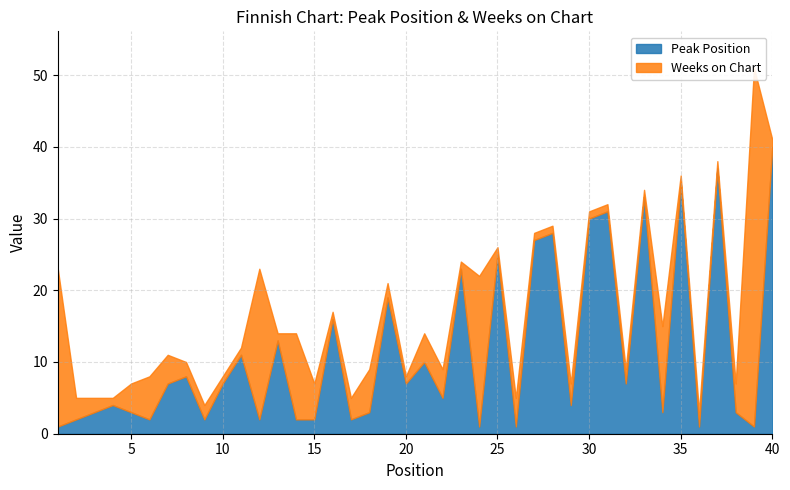

Rank the series by their maximum value, from highest to lowest.

Weeks on Chart, Peak Position